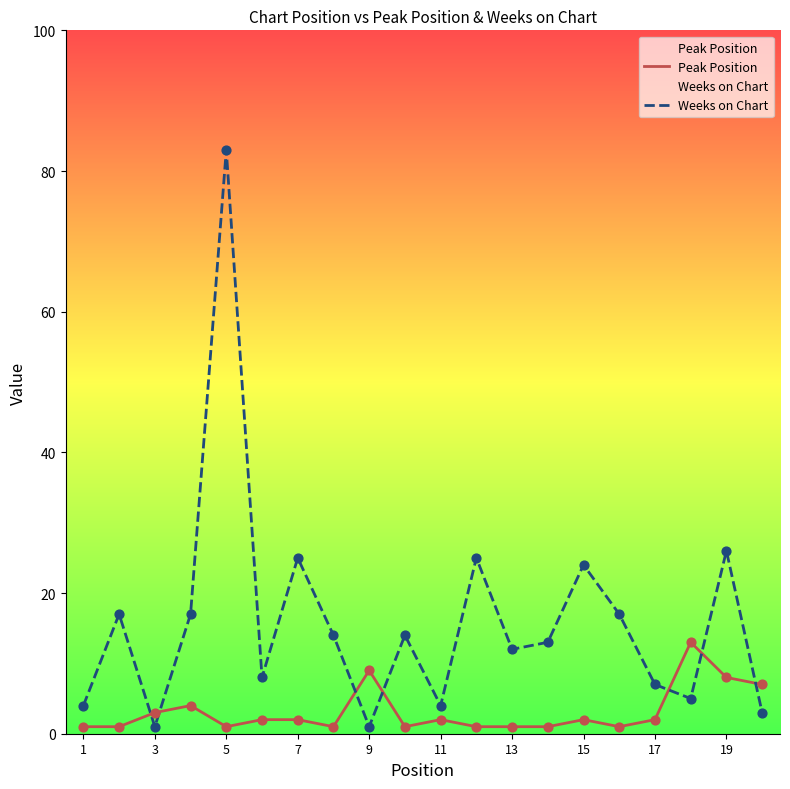

Which series contains the lowest Y value?

Peak Position